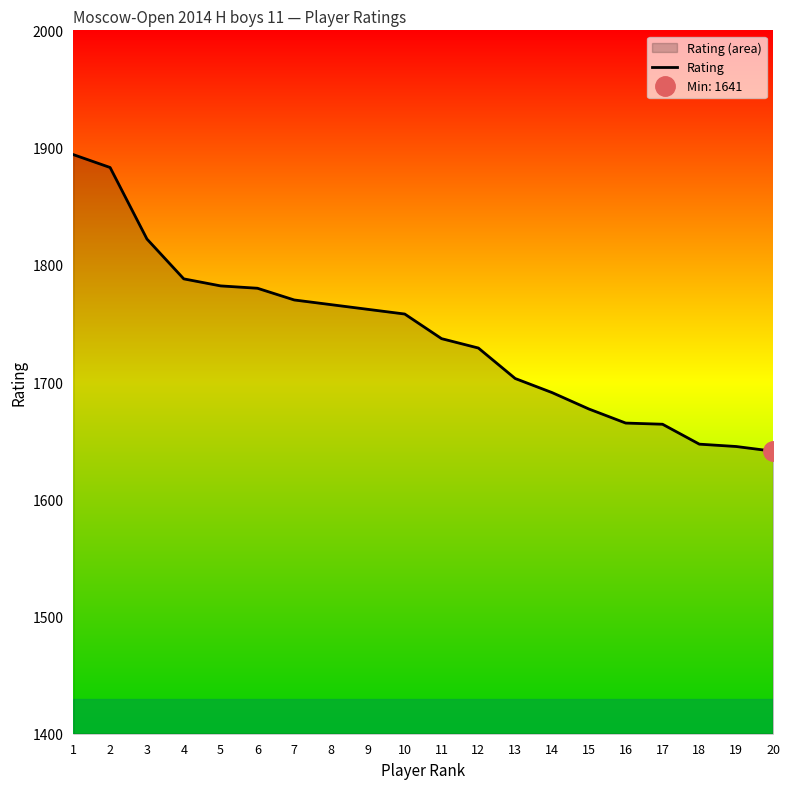

What is the sum of all values?

34804